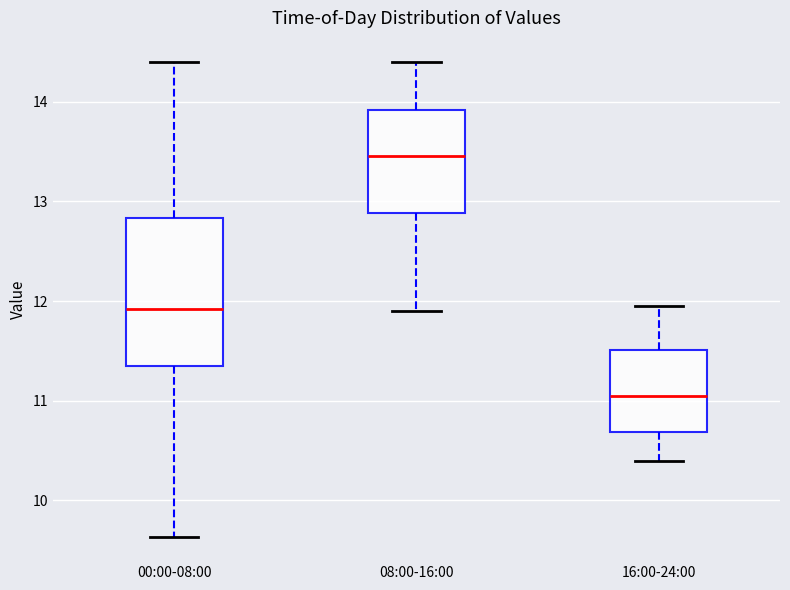

Which box has the lowest median line?

16:00-24:00